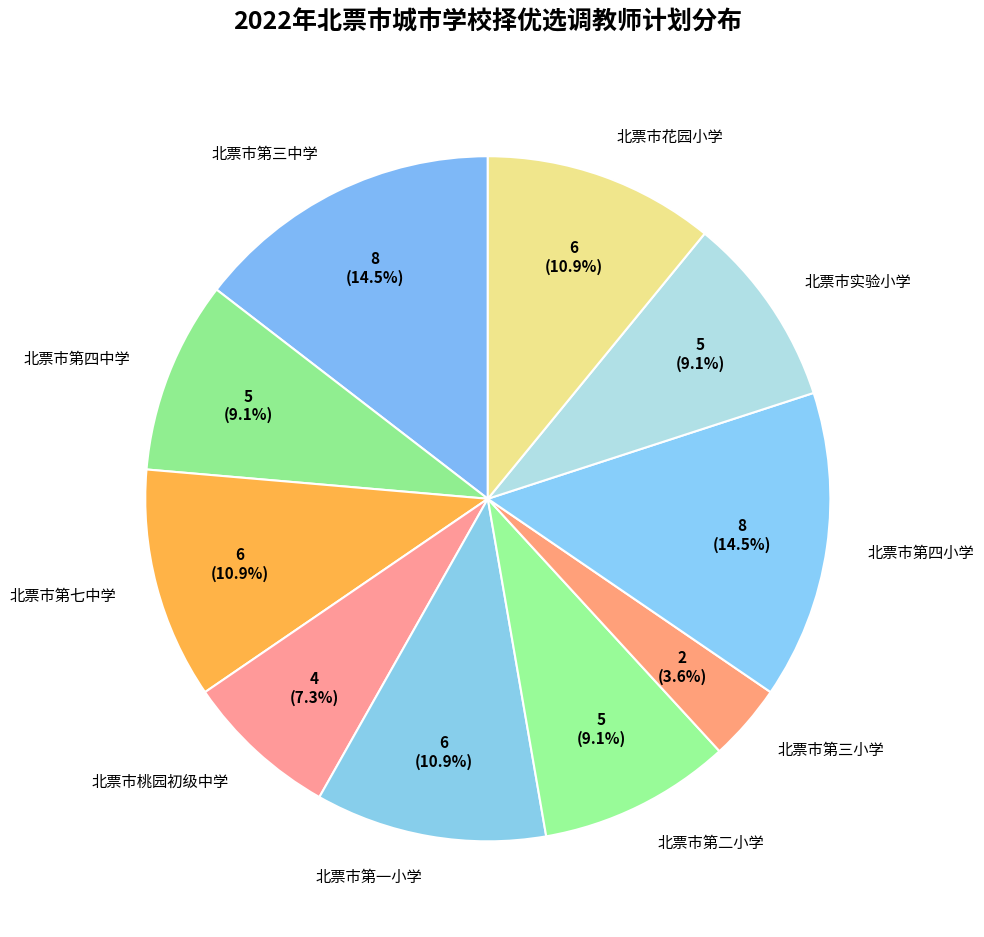

To the nearest percent, what is the difference between the largest and smallest slice percentages?

11%